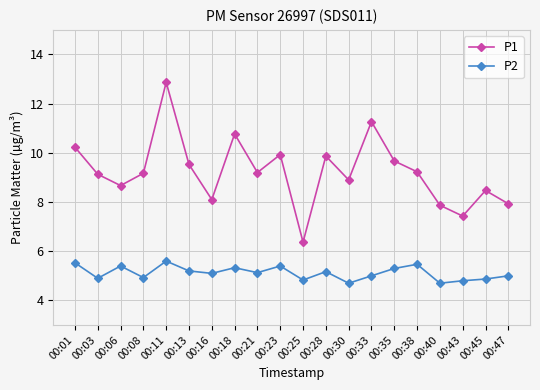

Rank the series at 00:13 from lowest to highest value.

P2, P1